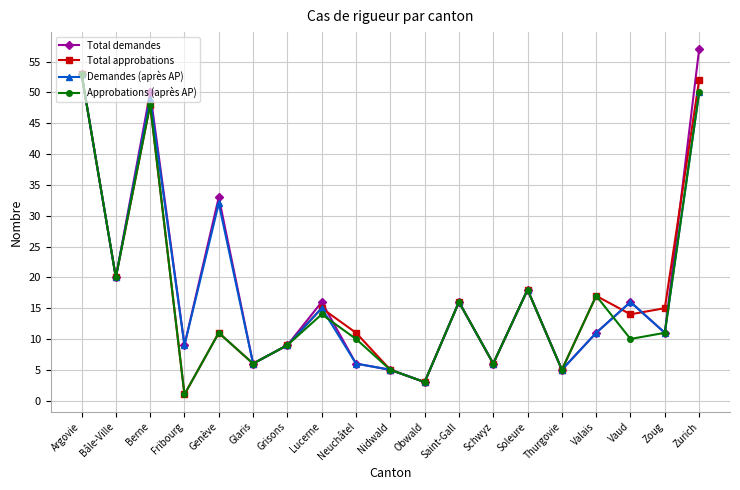

What is the difference between the second highest and second lowest values in the Total demandes series?

48